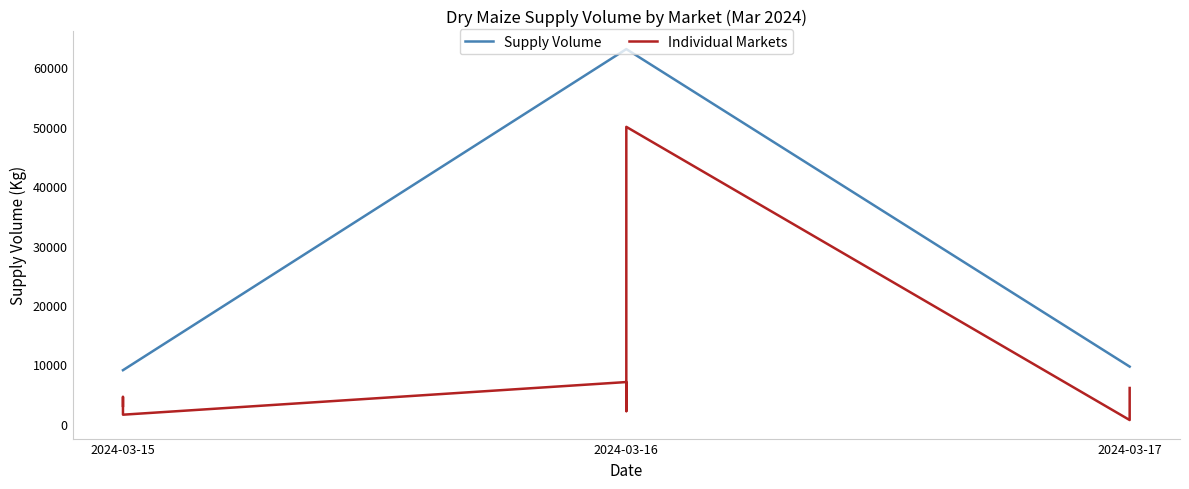

The value at 2024-03-17 is 4182. True or false?

False